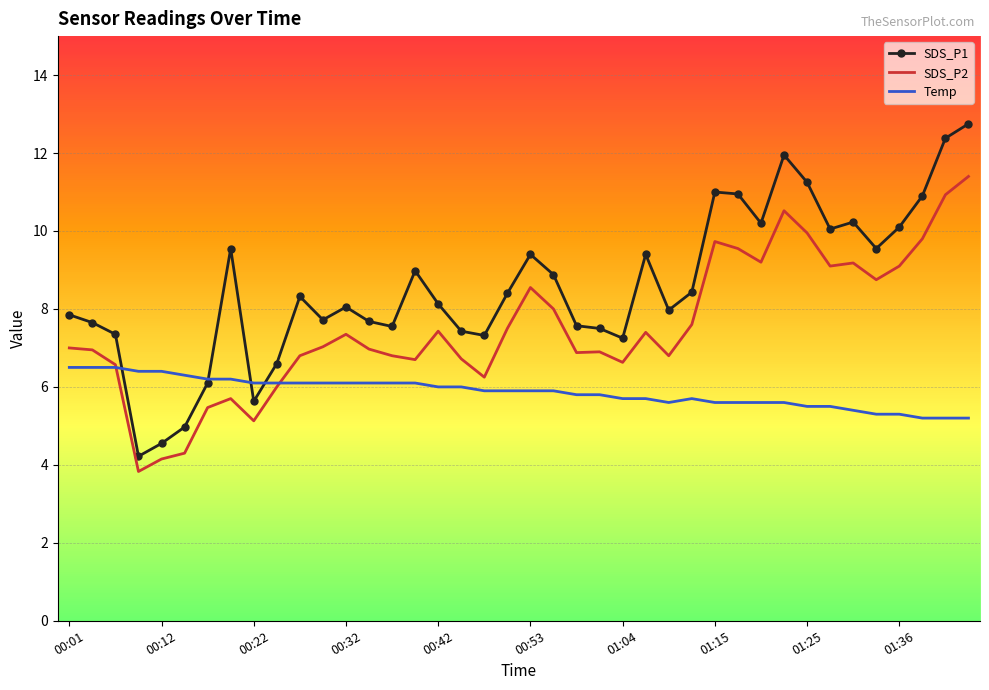

True or false: SDS_P1 and SDS_P2 intersect in this chart.

False